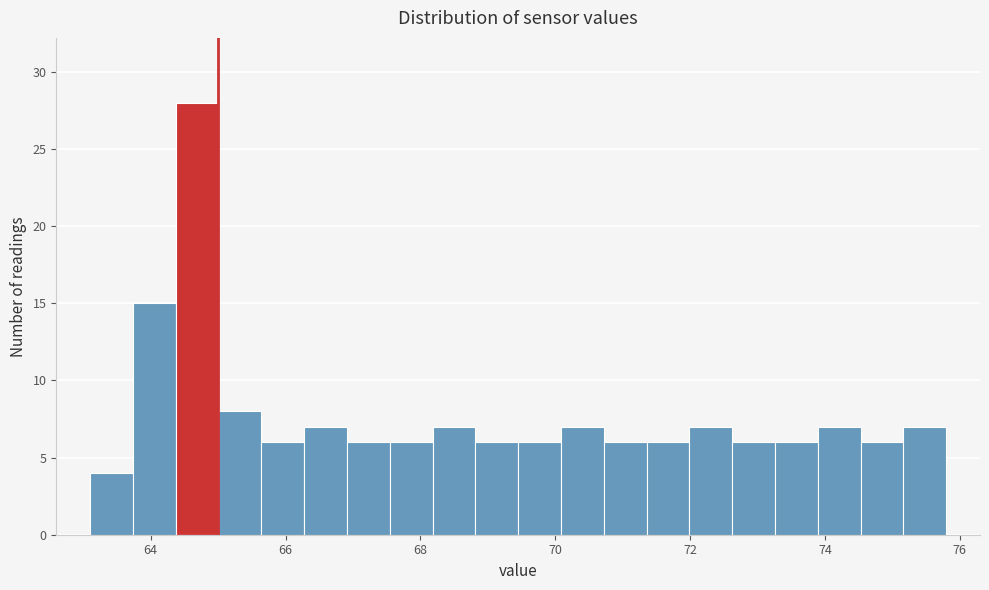

Read against the x-axis, roughly where is the centre of the tallest bar?

64.6